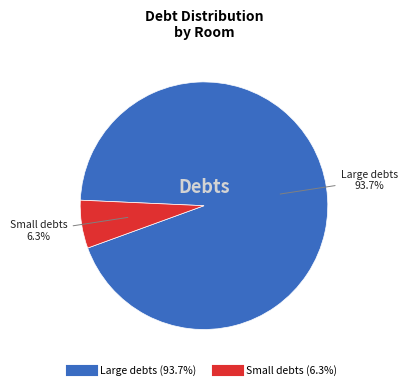

Does any single category account for the majority?

Yes